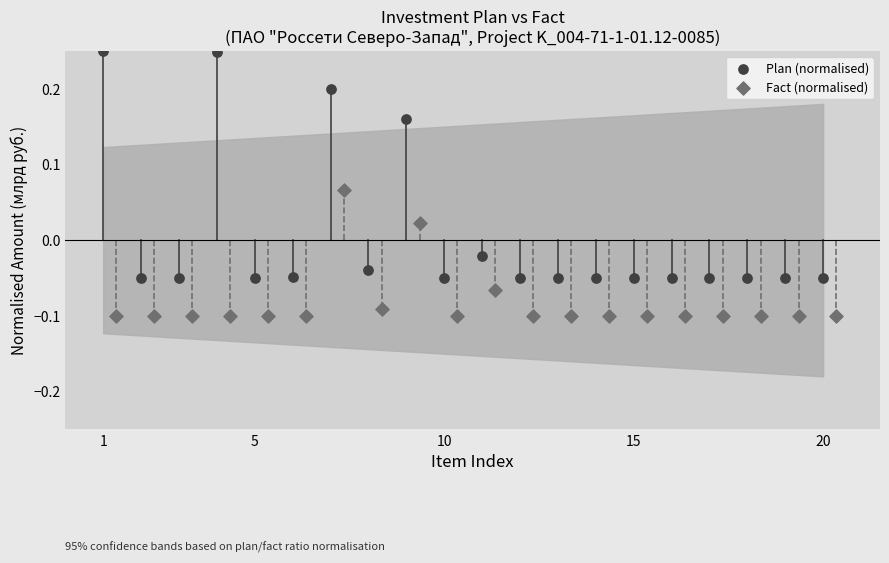

Which series has the largest Y range (max minus min)?

Plan (normalised)